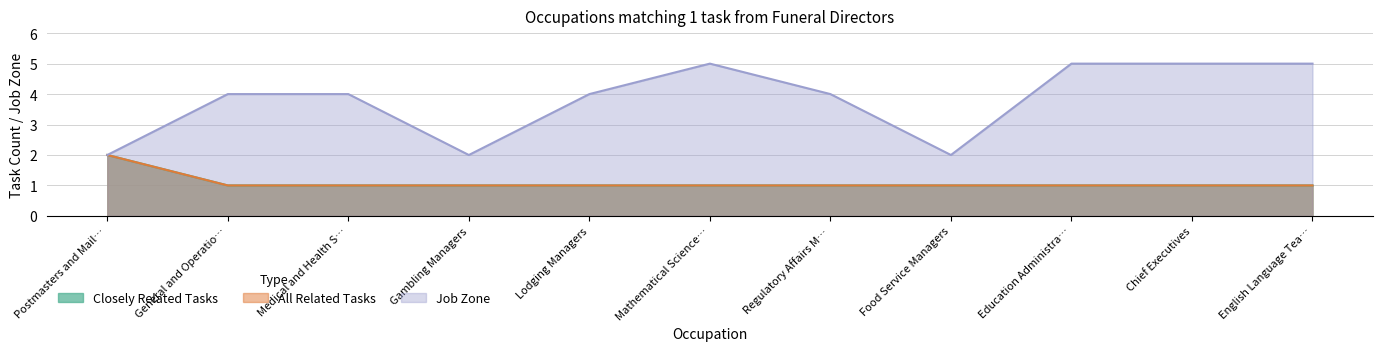

Which has a higher value, Medical and Health S… or Postmasters and Mail…?

Postmasters and Mail…